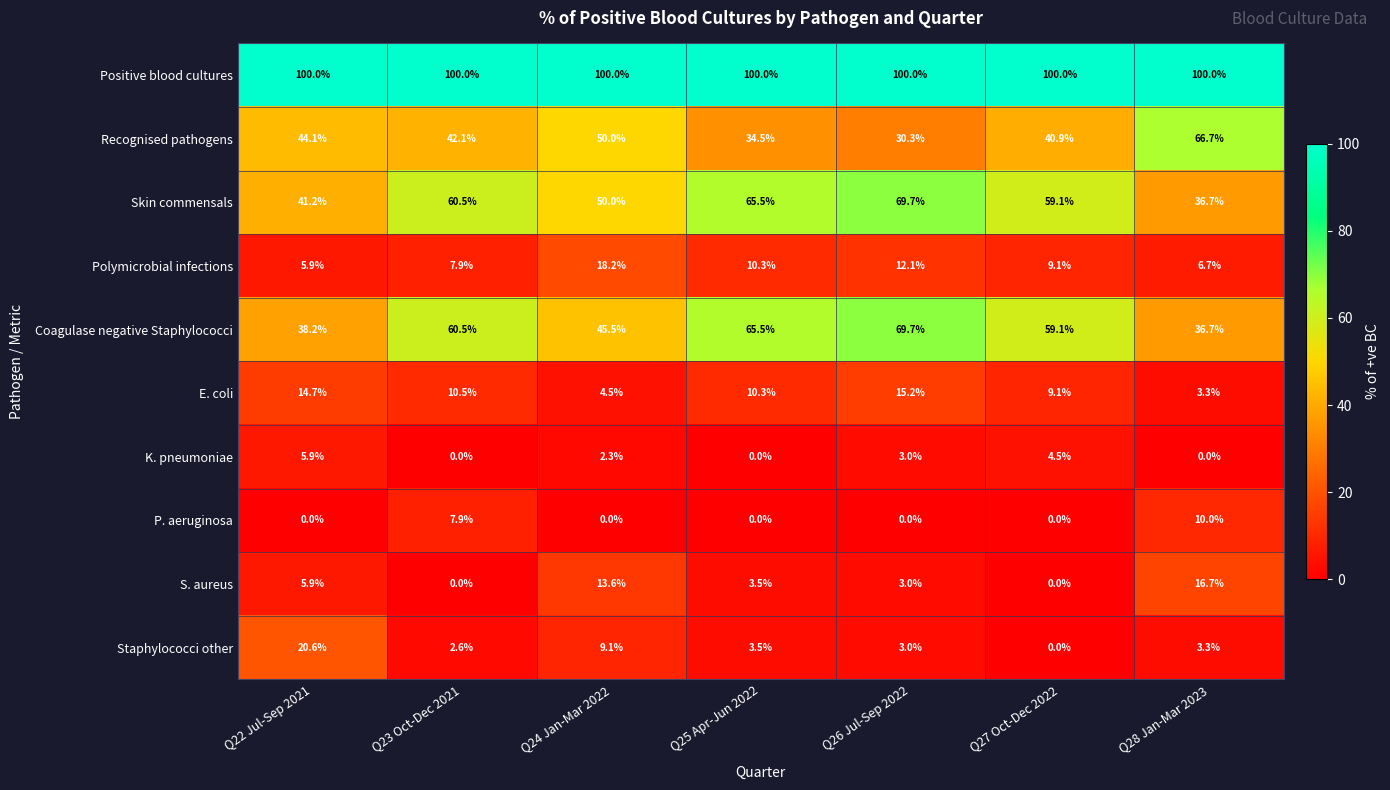

At which category is the sum across all series the highest?

Q26 Jul-Sep 2022